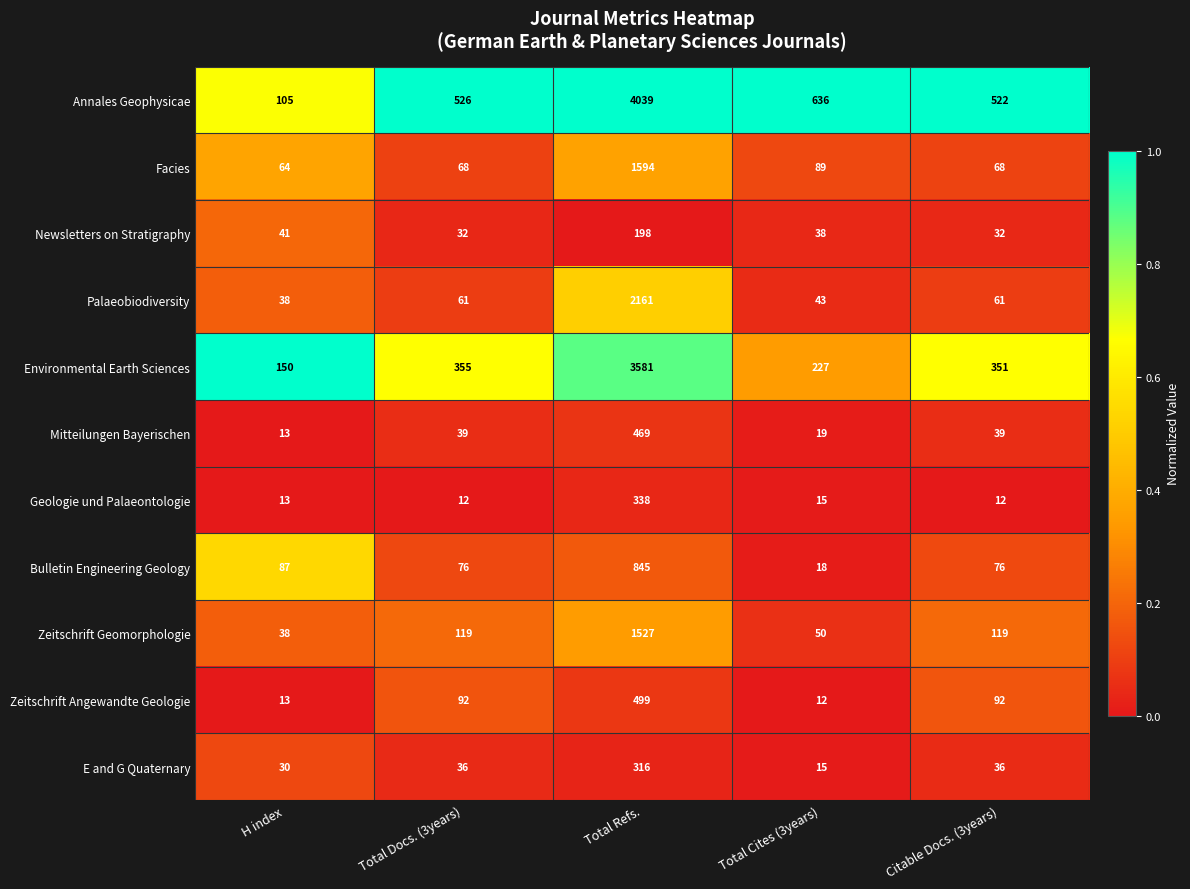

At which category is the sum across all series the highest?

Total Refs.